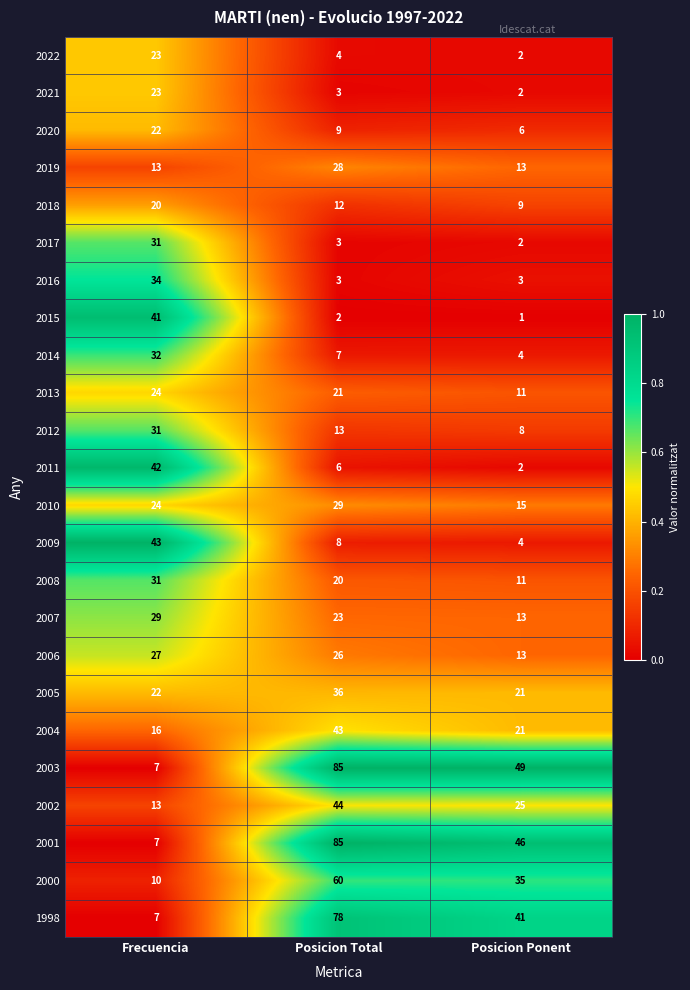

What is the maximum value for 2020?

22